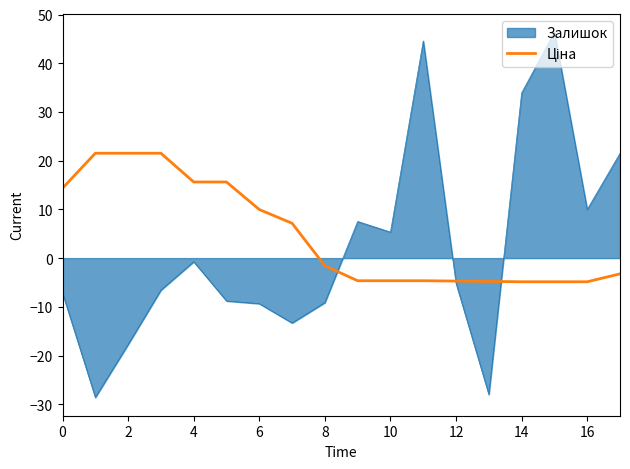

What is the minimum value shown in the chart?

-28.6